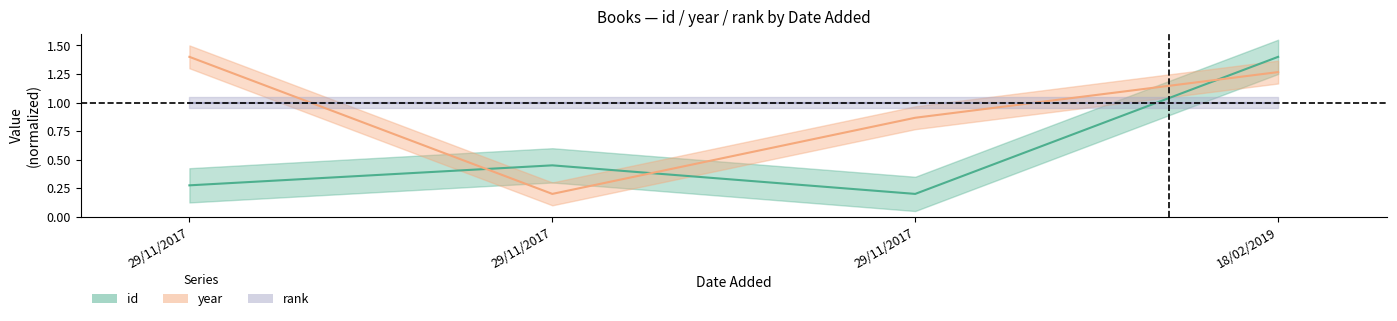

Where is the first local maximum for id?

29/11/2017